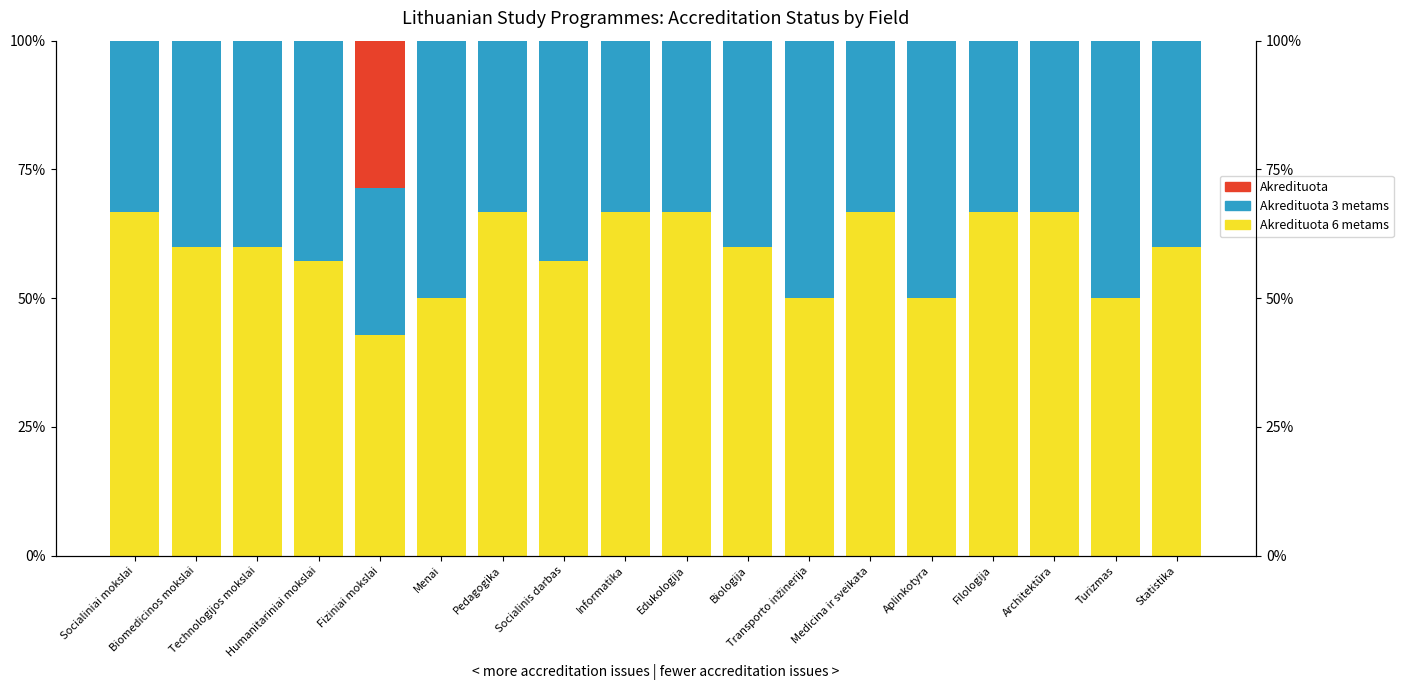

At which category is the sum across all series the highest?

Biomedicinos mokslai